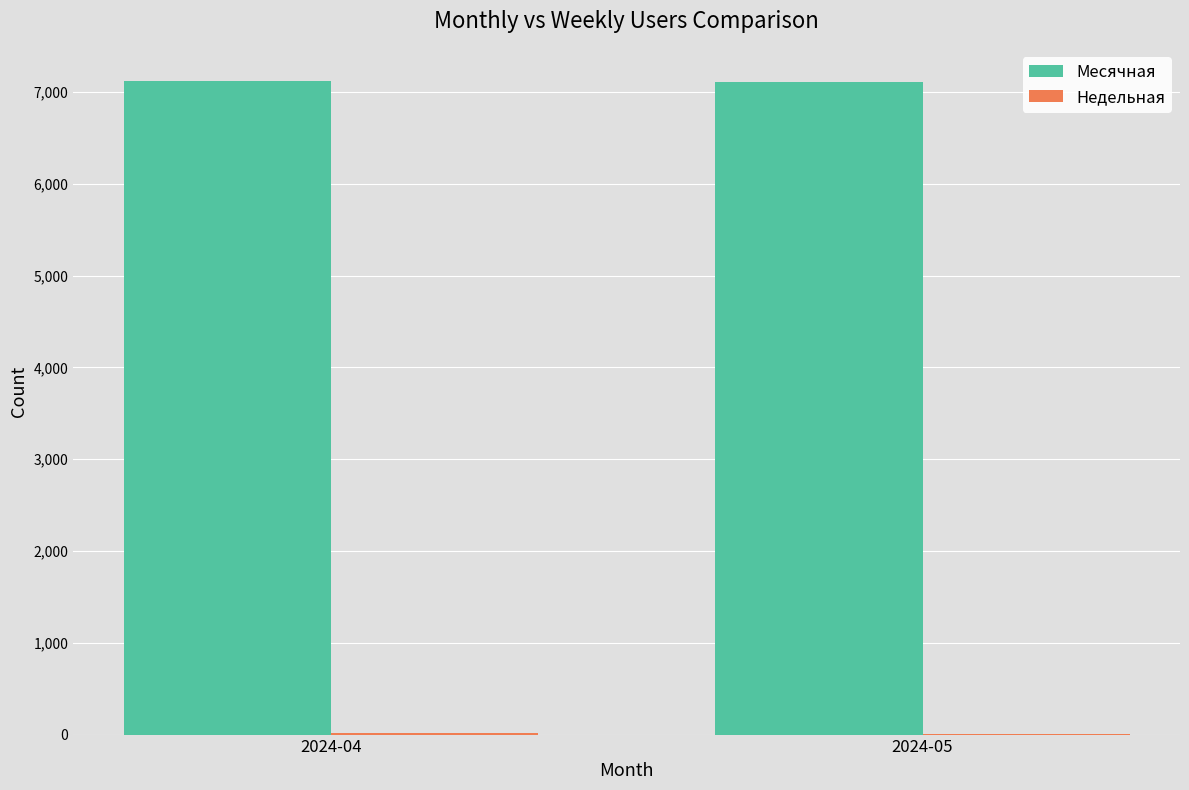

What is the highest value of the Месячная series?

7116